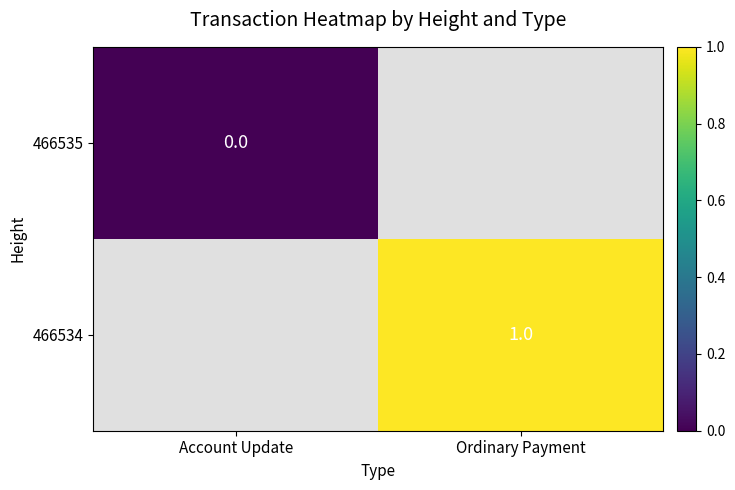

Where is 466535 nearest to the value 0?

Account Update